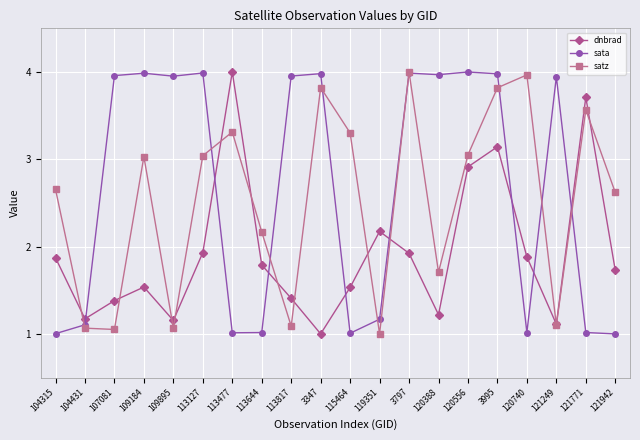

What is the spread (max minus min) of values at 115464?

2.3